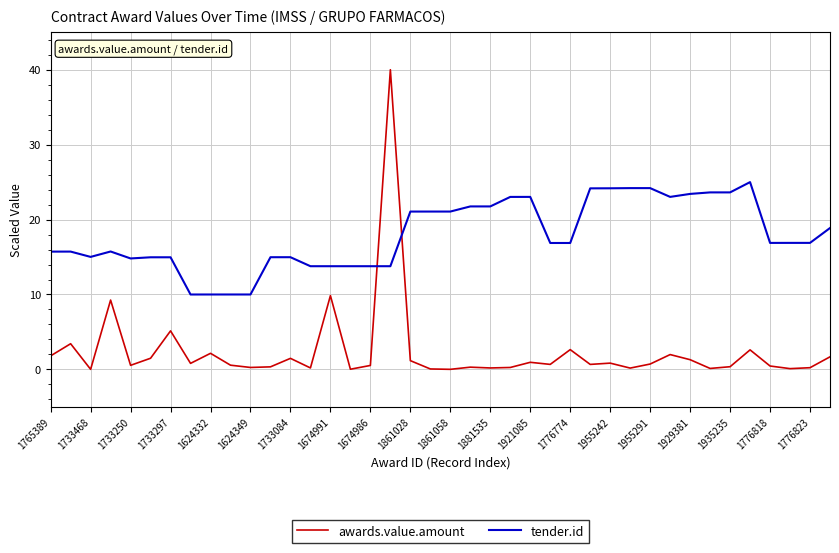

In awards.value.amount, how many points are lower than both neighbors (excluding endpoints)?

13